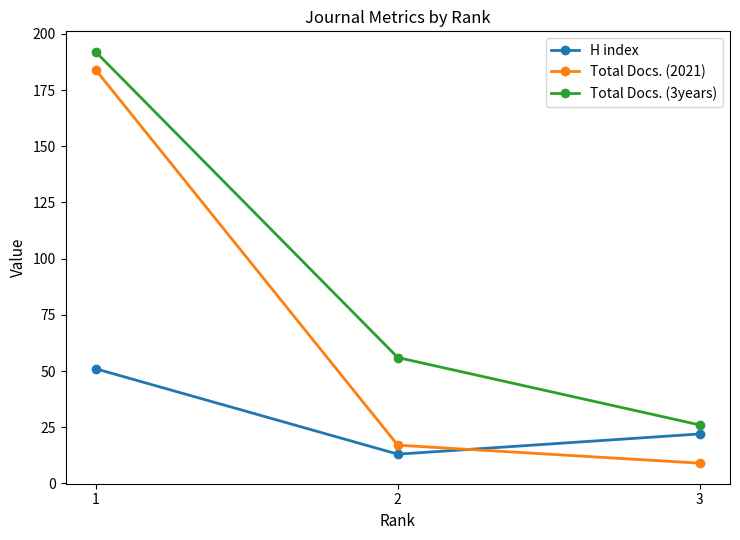

What is the average value of the Total Docs. (3years) series?

91